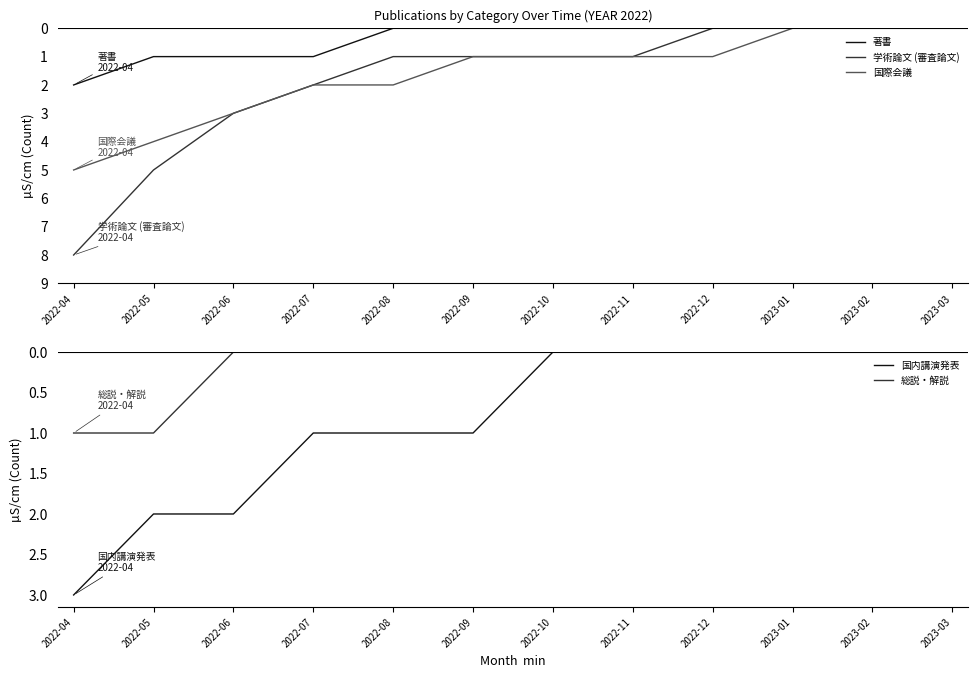

How many lines are shown in the chart?

5